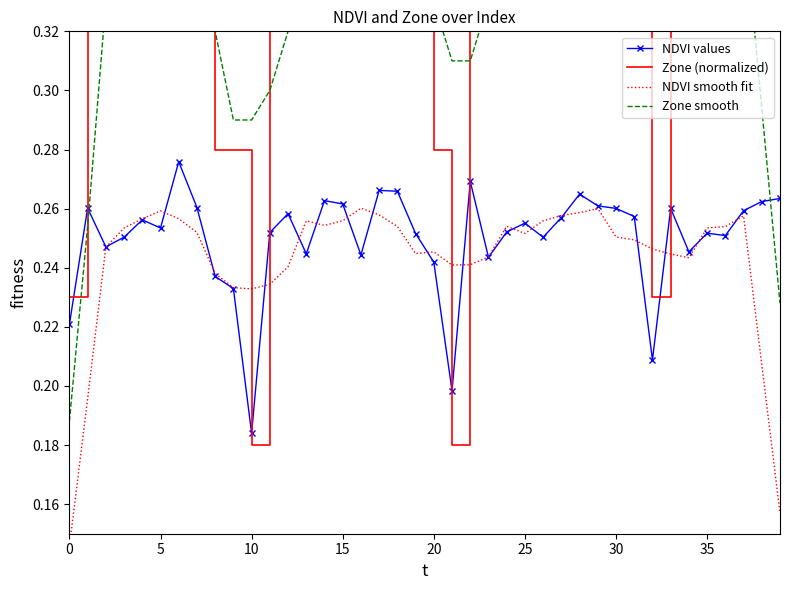

True or false: NDVI values has more than 1 interior local peaks.

True